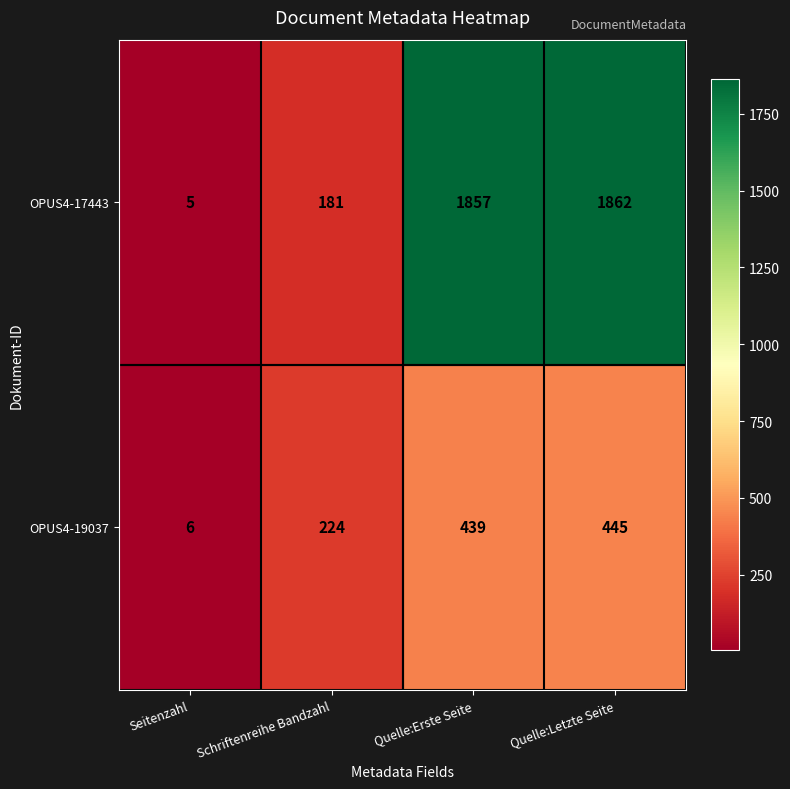

At how many categories does at least one series exceed 1284?

2